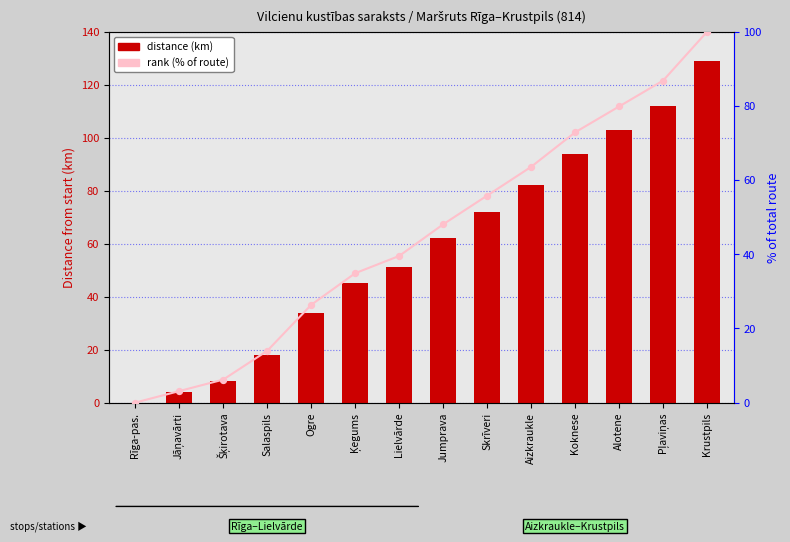

At how many categories does at least one series exceed 102?

3